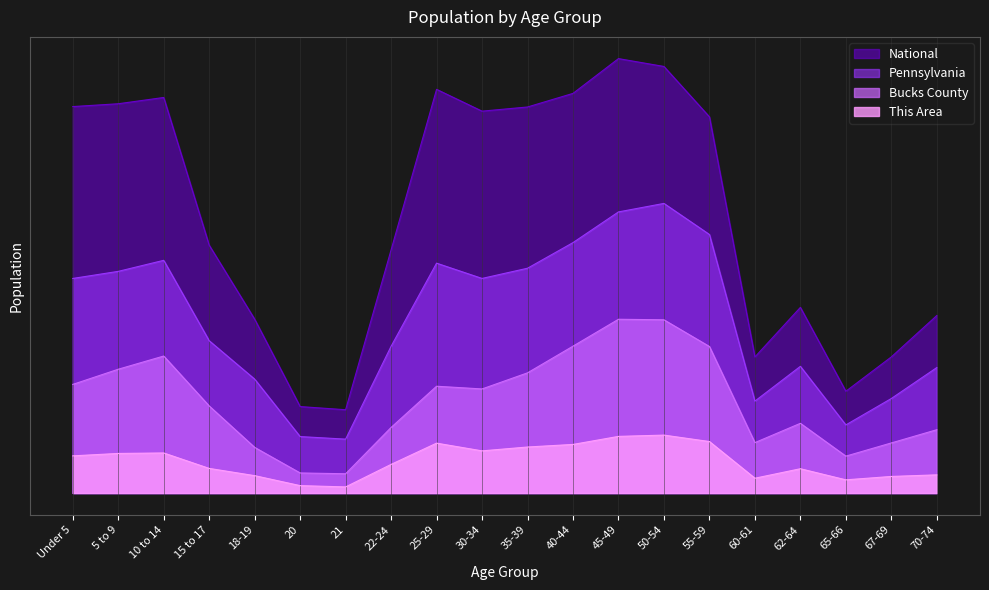

Which series has the widest spread of values?

National